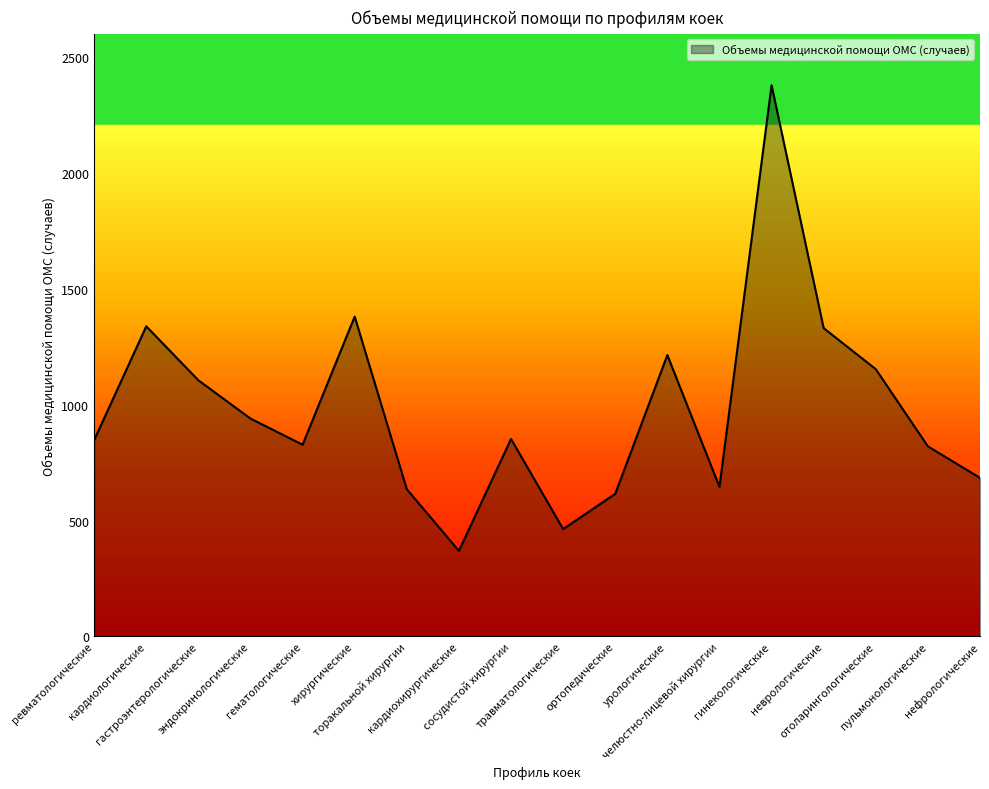

What is the maximum value shown in the chart?

2378